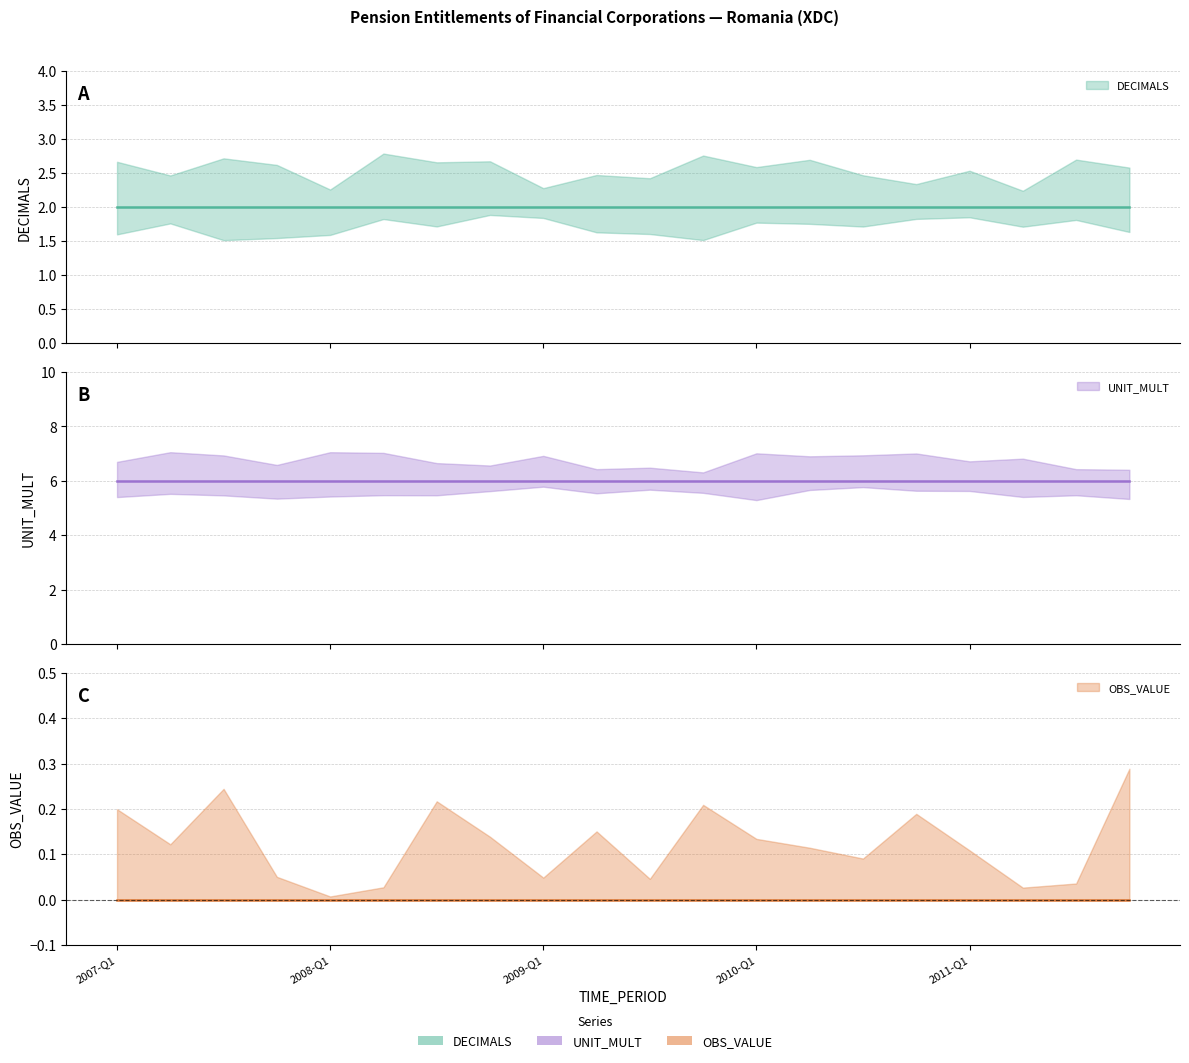

Which series changed the most between 2008-Q1 and 2011-Q1?

DECIMALS